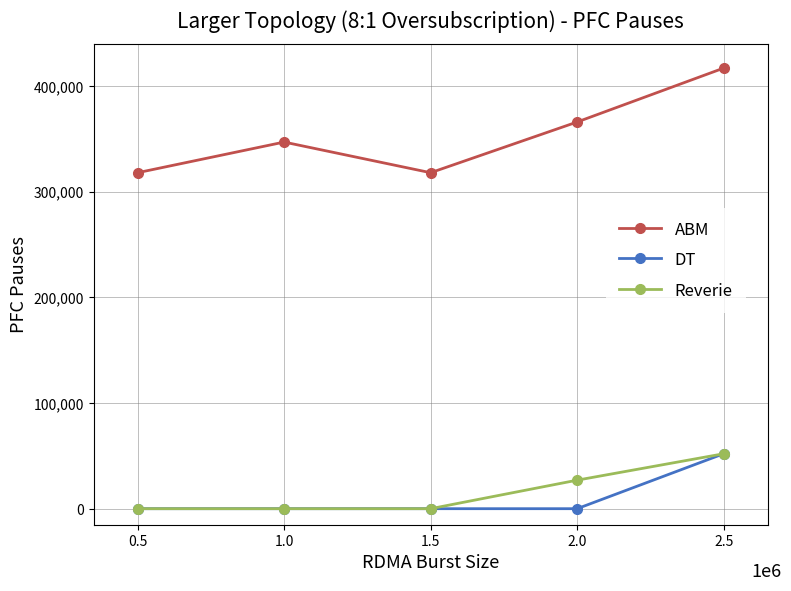

What is the difference between the ABM values at 1.0 and 2.5?

70000